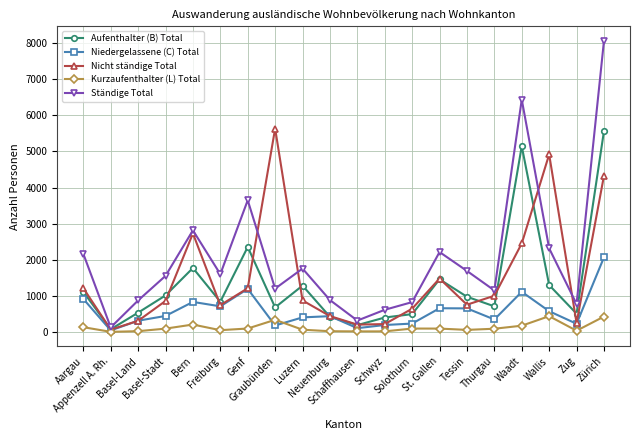

Between Waadt and Wallis, which series saw the biggest shift?

Ständige Total